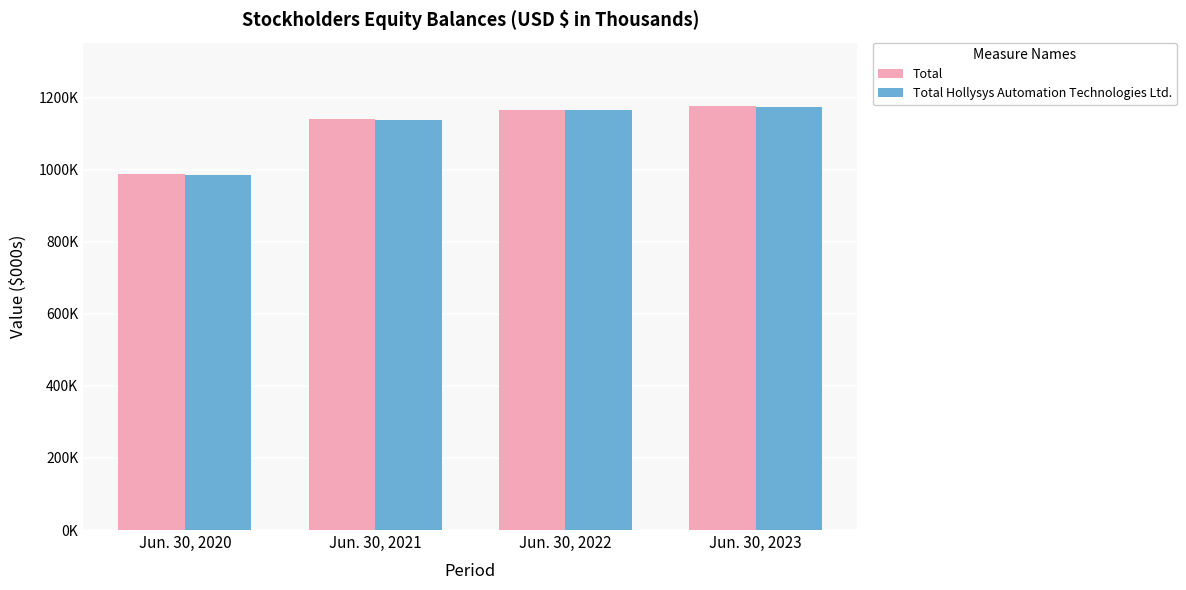

Reading right to left, extract all data points from this chart.

Total: 1176233	1165828	1141968	988886
Total Hollysys Automation Technologies Ltd.: 1175209	1165287	1137690	984483